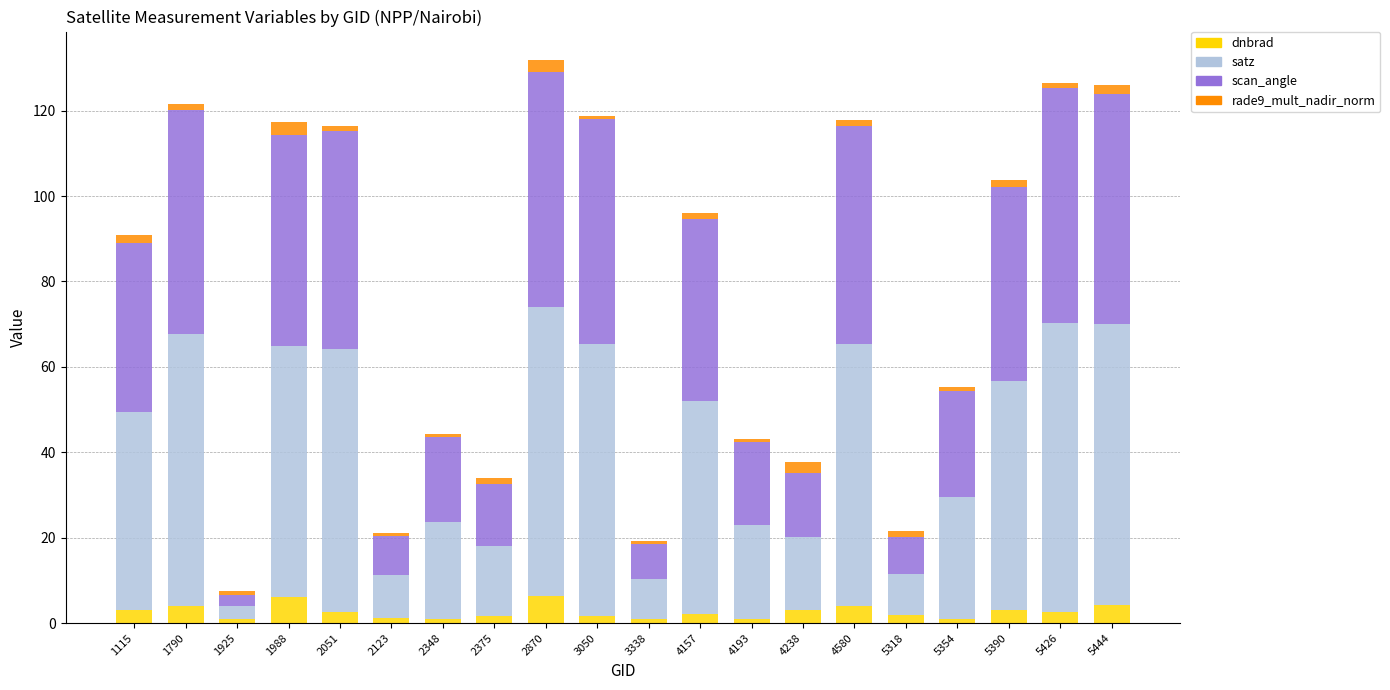

What is the highest value of the dnbrad series?

6.3